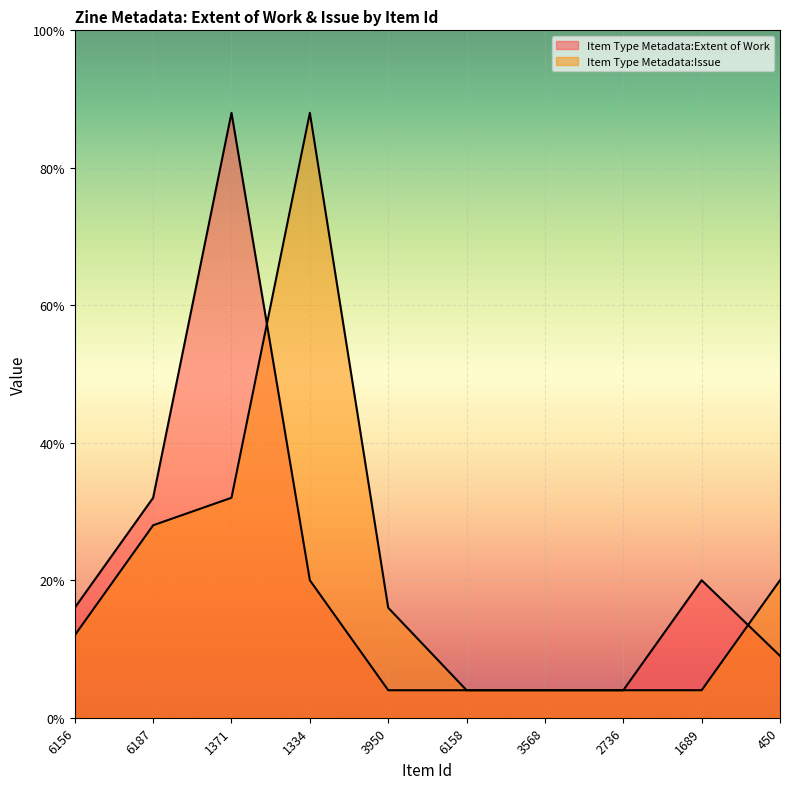

What is the label of the 5th point from the left?

3950